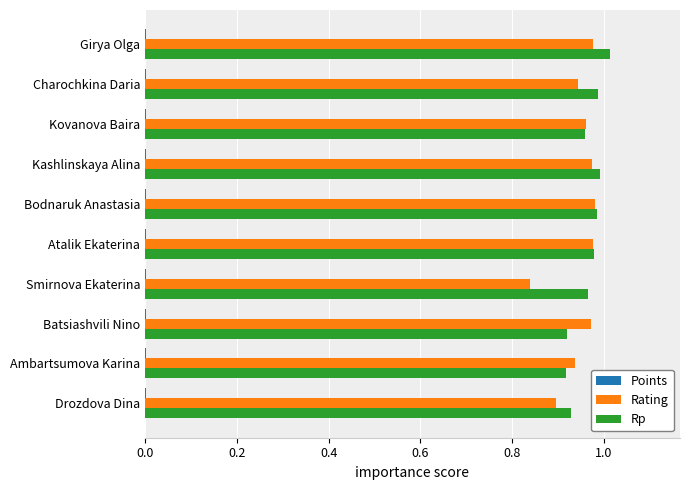

How many distinct data groups are displayed?

3